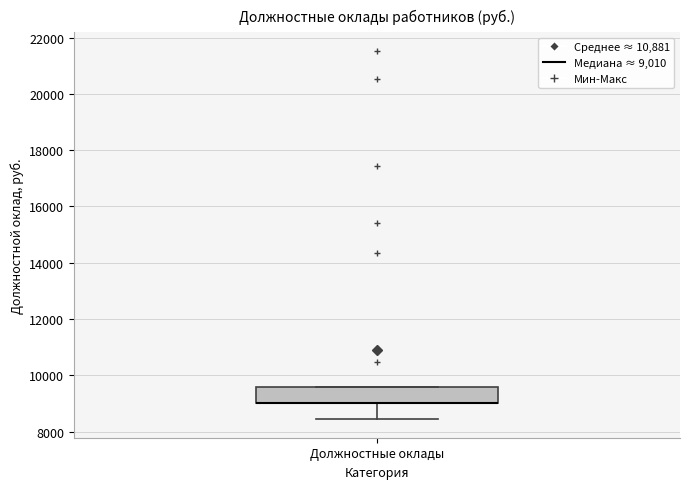

Read this box plot against the y-axis: the position of the median line, the range covered by the box, and the ends of both whiskers. The values are not printed on the chart, so give them approximately, as read against the axis.

median 9000 (drawn on the box's lower edge), box 9000 to 9600, whiskers 8400 to 9600